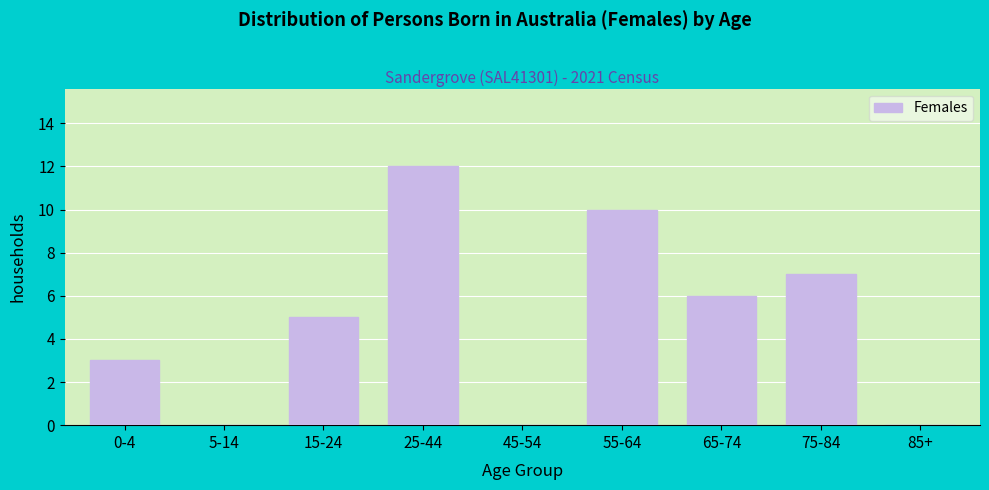

Reading left to right, what are all the values shown in this chart?

0-4=3	5-14=0	15-24=5	25-44=12	45-54=0	55-64=10	65-74=6	75-84=7	85+=0